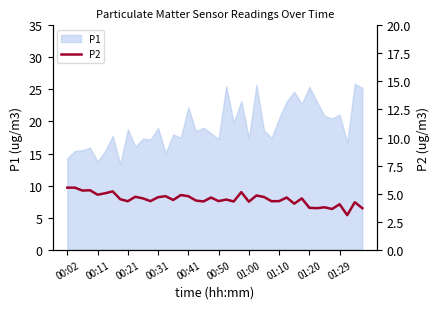

What is the highest value of the P1 series?

25.9